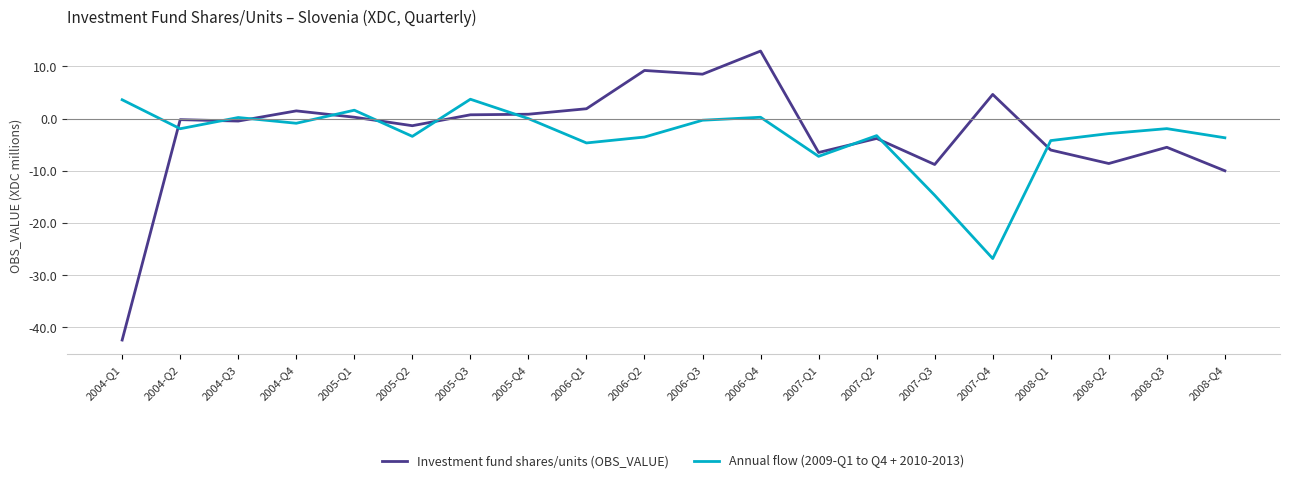

At which category does the chart reach its minimum across all series?

2004-Q1